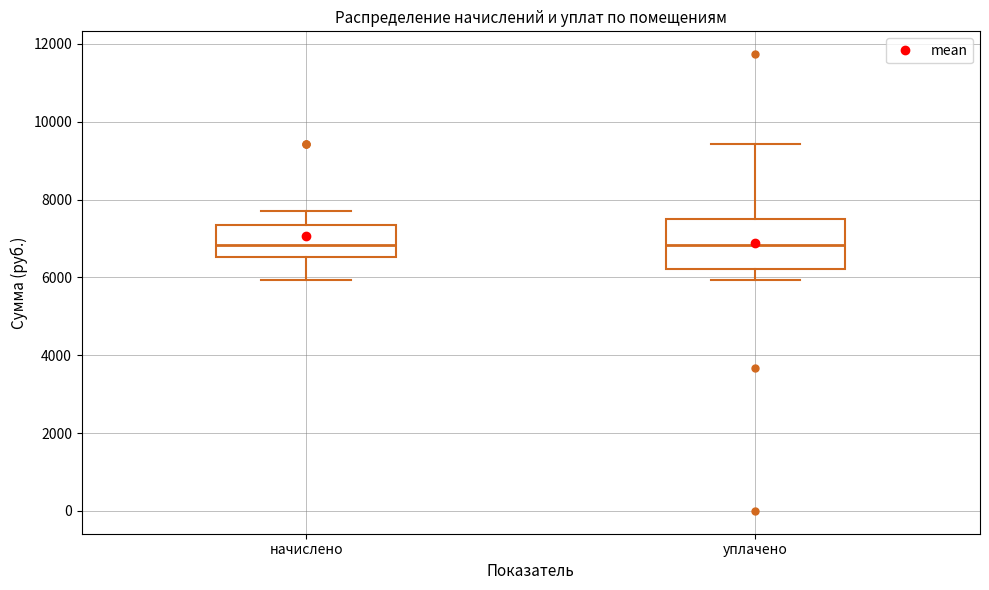

Reading left to right, read every box against the y-axis: the position of its median line, the range the box covers, and the ends of its whiskers. The values are not printed on the chart, so give them approximately, as read against the axis.

начислено: median 6800, box 6600 to 7400, whiskers 6000 to 7800
уплачено: median 6800, box 6200 to 7600, whiskers 6000 to 9400